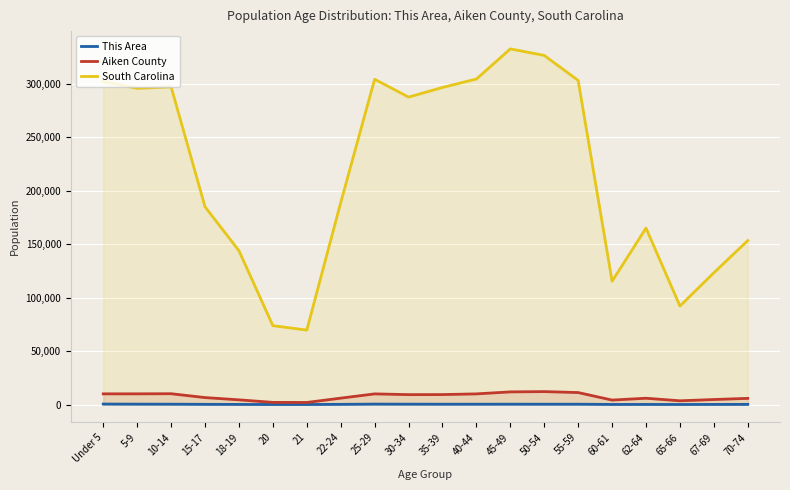

Is it true that Aiken County equals 5940 at 18-19?

False